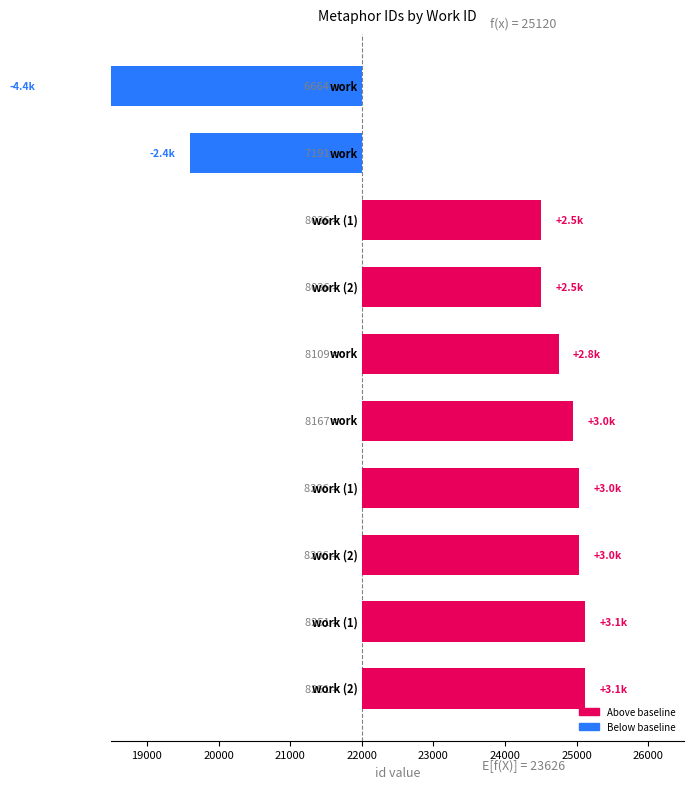

How many data points are less than 2951?

5